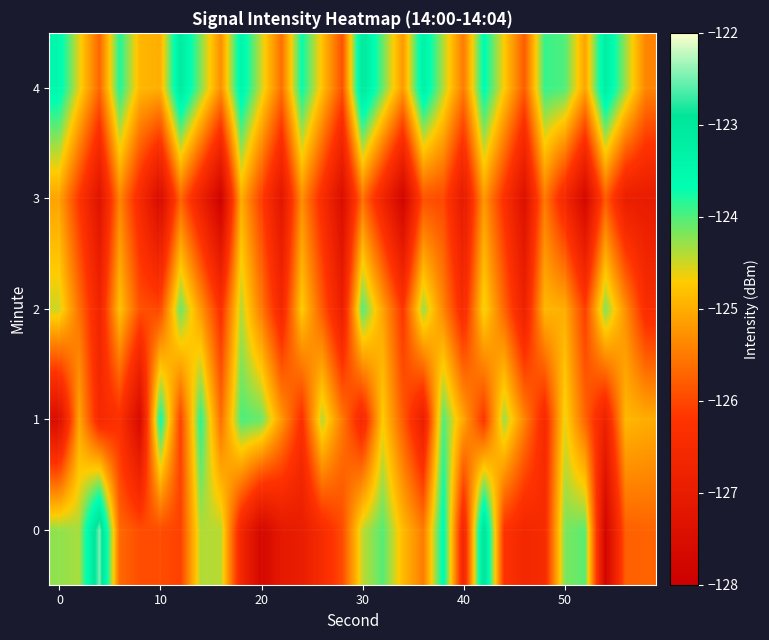

Count the number of categories in the chart.

30